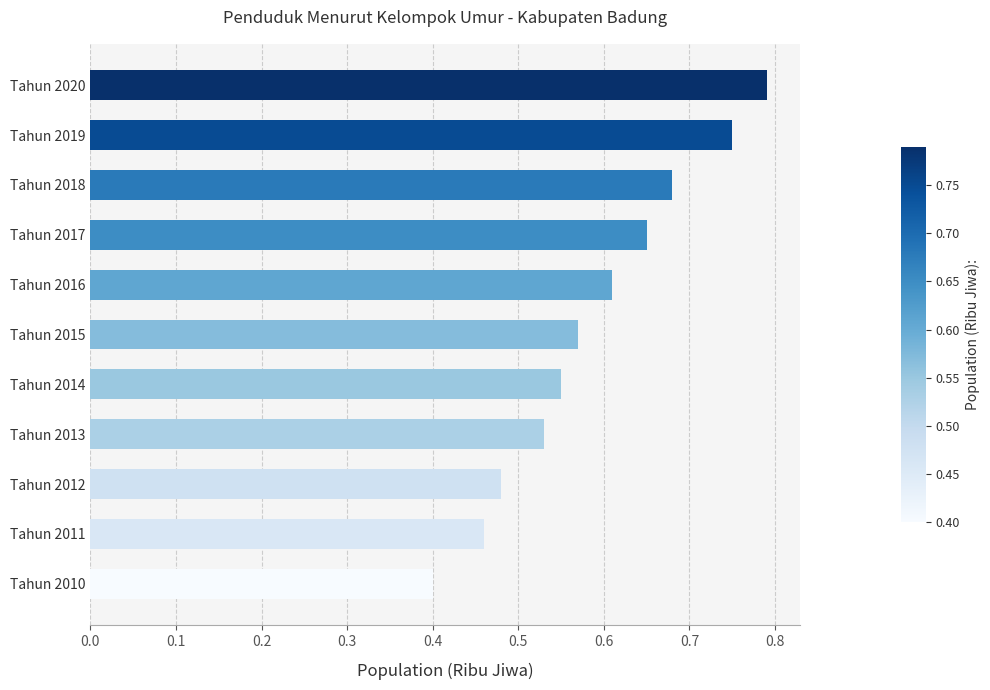

What is the value of the 11th bar from the top?

0.4